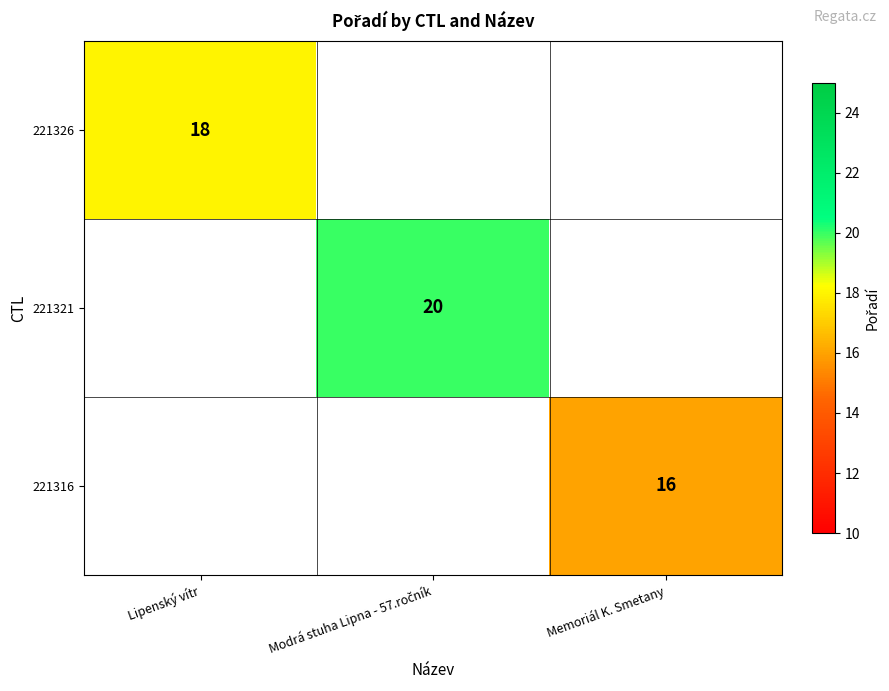

How many distinct data groups are displayed?

3